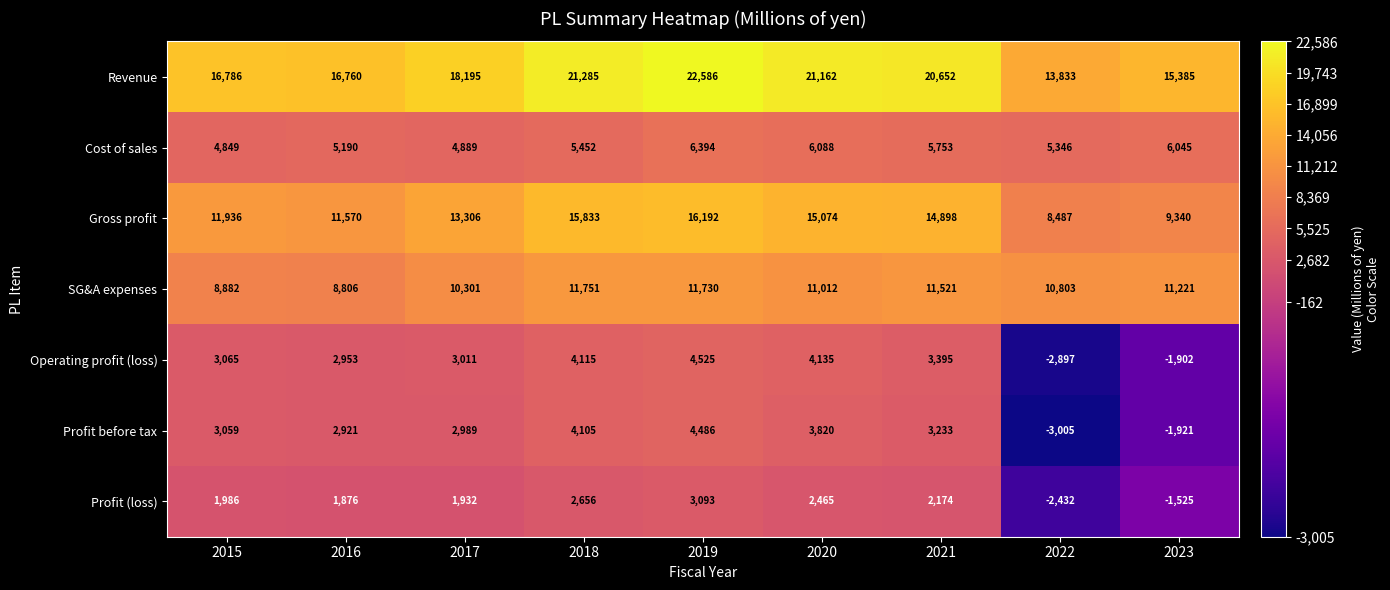

How many series are shown in this chart?

7